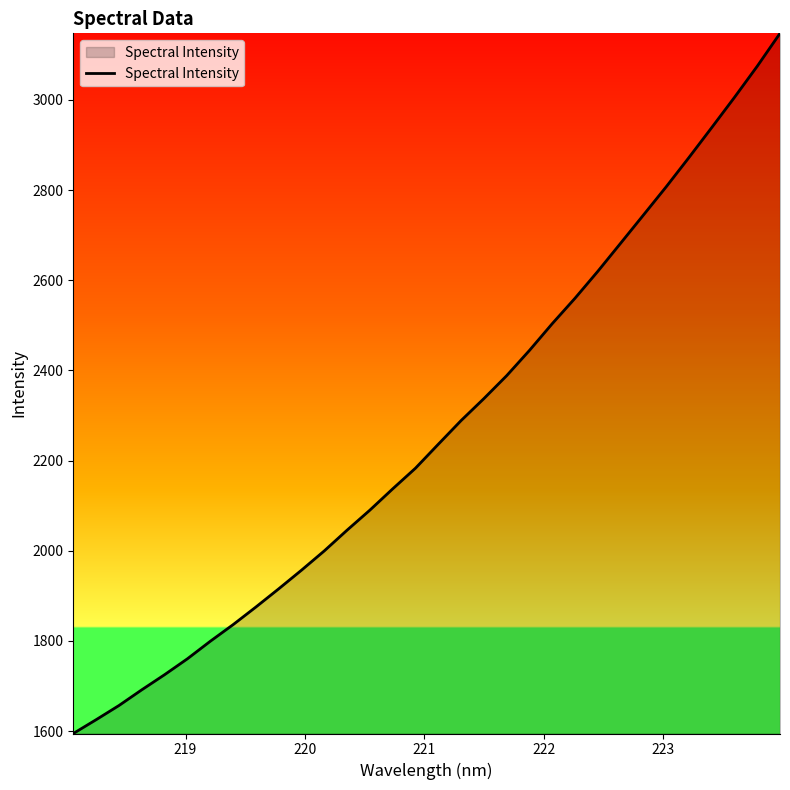

Does the chart display data point markers on the line(s)?

No